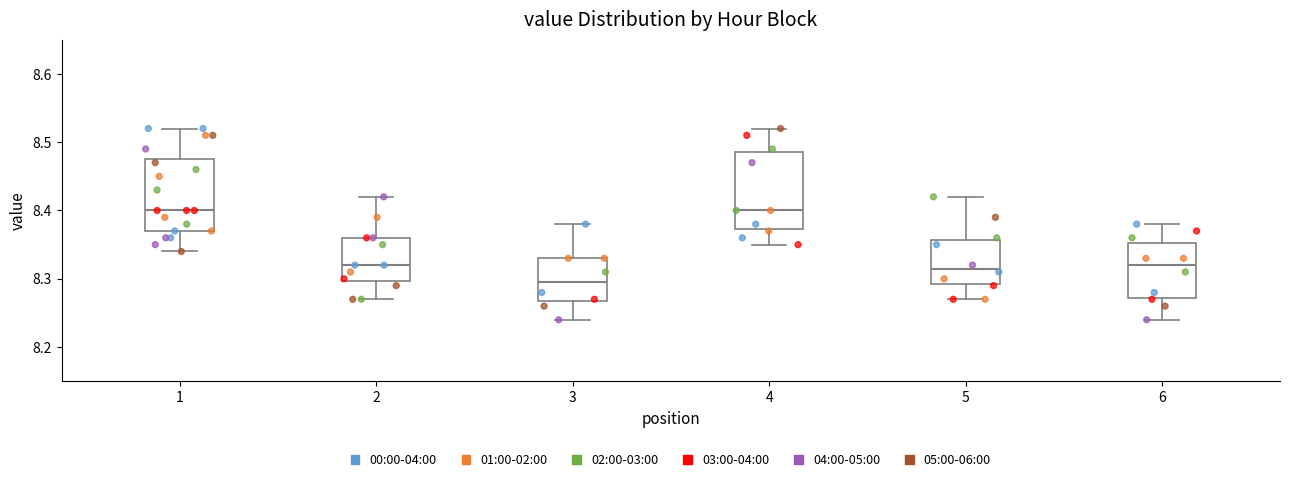

Reading left to right, read every box against the y-axis: the position of its median line, the range the box covers, and the ends of its whiskers. The values are not printed on the chart, so give them approximately, as read against the axis.

1: median 8.40, box 8.37 to 8.48, whiskers 8.34 to 8.52
2: median 8.32, box 8.30 to 8.36, whiskers 8.27 to 8.42
3: median 8.30, box 8.27 to 8.33, whiskers 8.24 to 8.38
4: median 8.40, box 8.37 to 8.49, whiskers 8.35 to 8.52
5: median 8.32, box 8.29 to 8.36, whiskers 8.27 to 8.42
6: median 8.32, box 8.27 to 8.35, whiskers 8.24 to 8.38